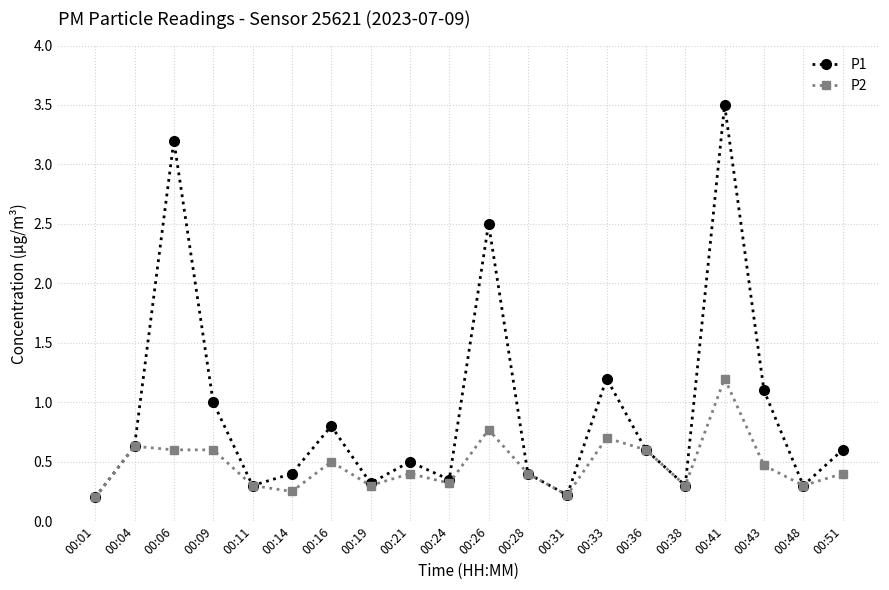

Which category has the highest value in the P2 series?

00:41